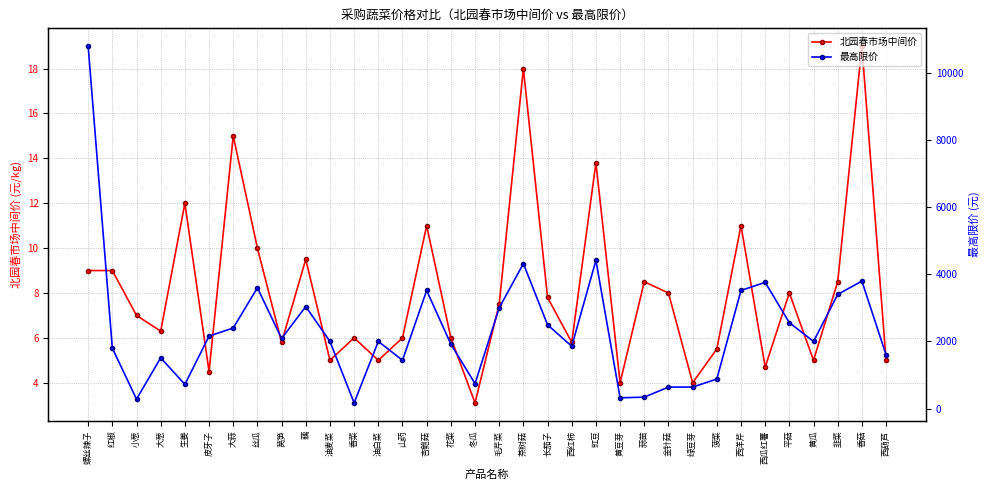

How many values in the 最高限价 series are below 2000?

15